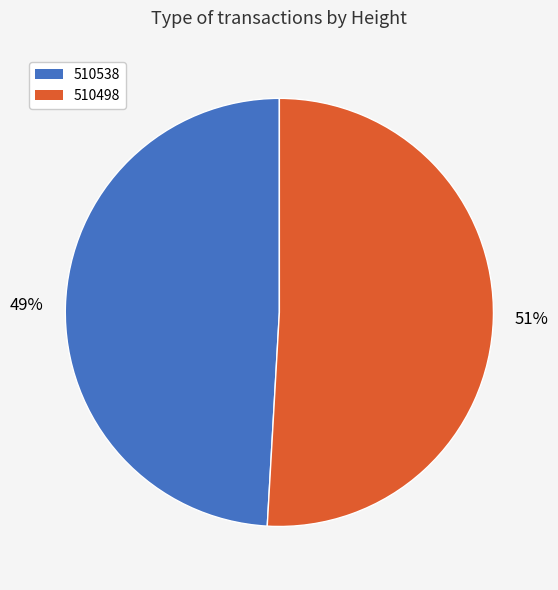

Does 510538 represent more than half of the total?

No